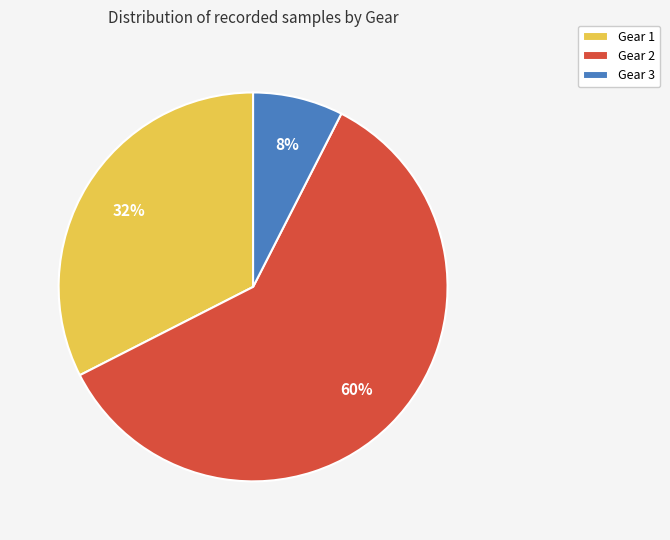

To the nearest percent, what percentage of the pie is Gear 2?

60%